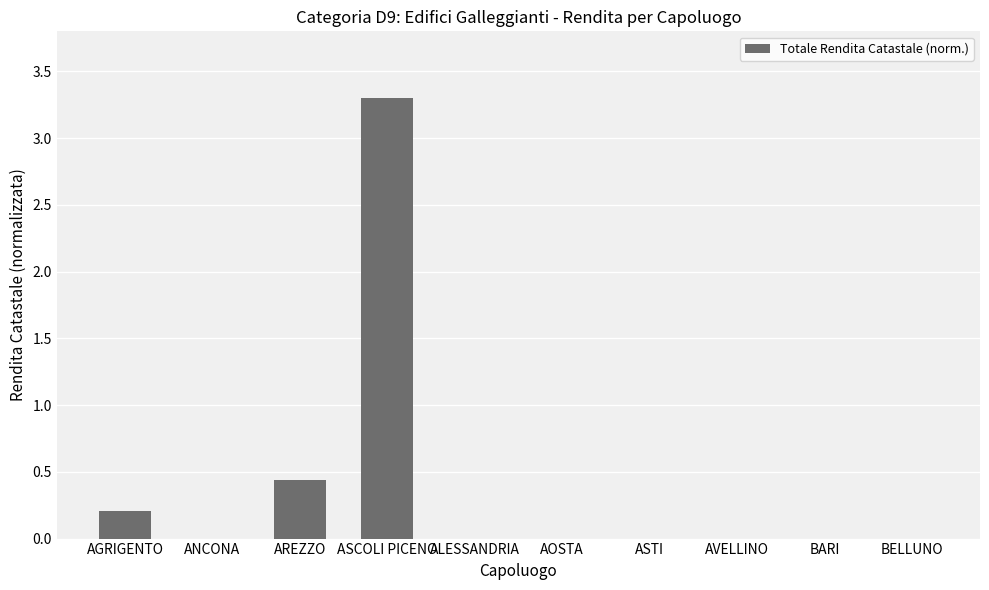

What is the change in value from AGRIGENTO to BARI?

-0.2